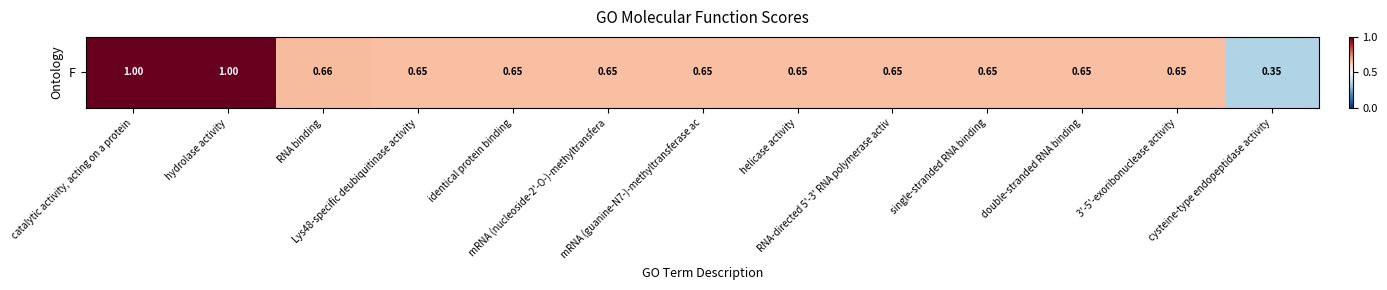

Count the values in the range 0 to 1.

13